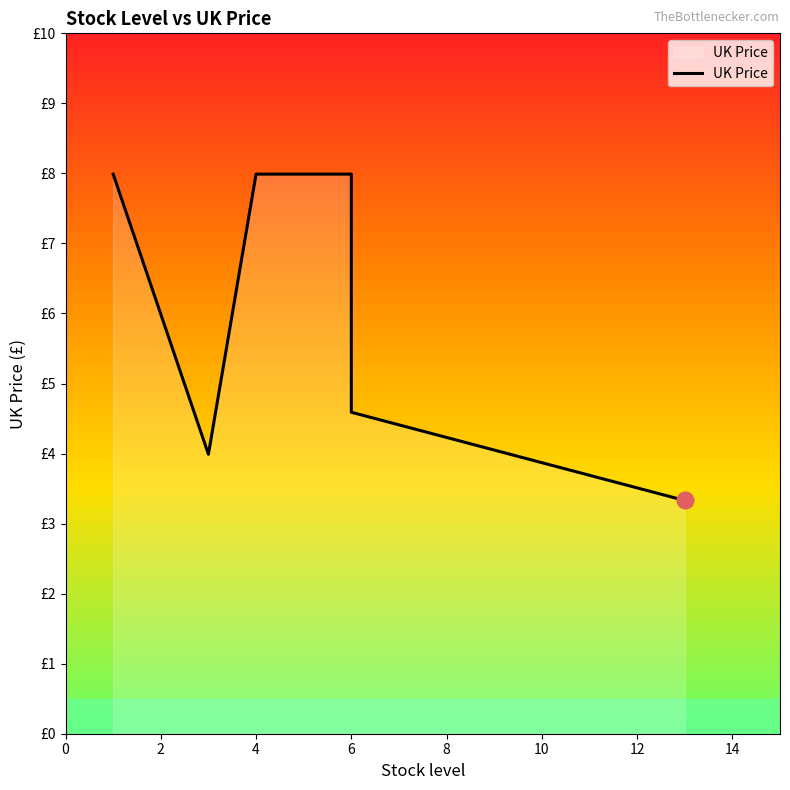

What is the sum of the values at 12 and 0?

11.3